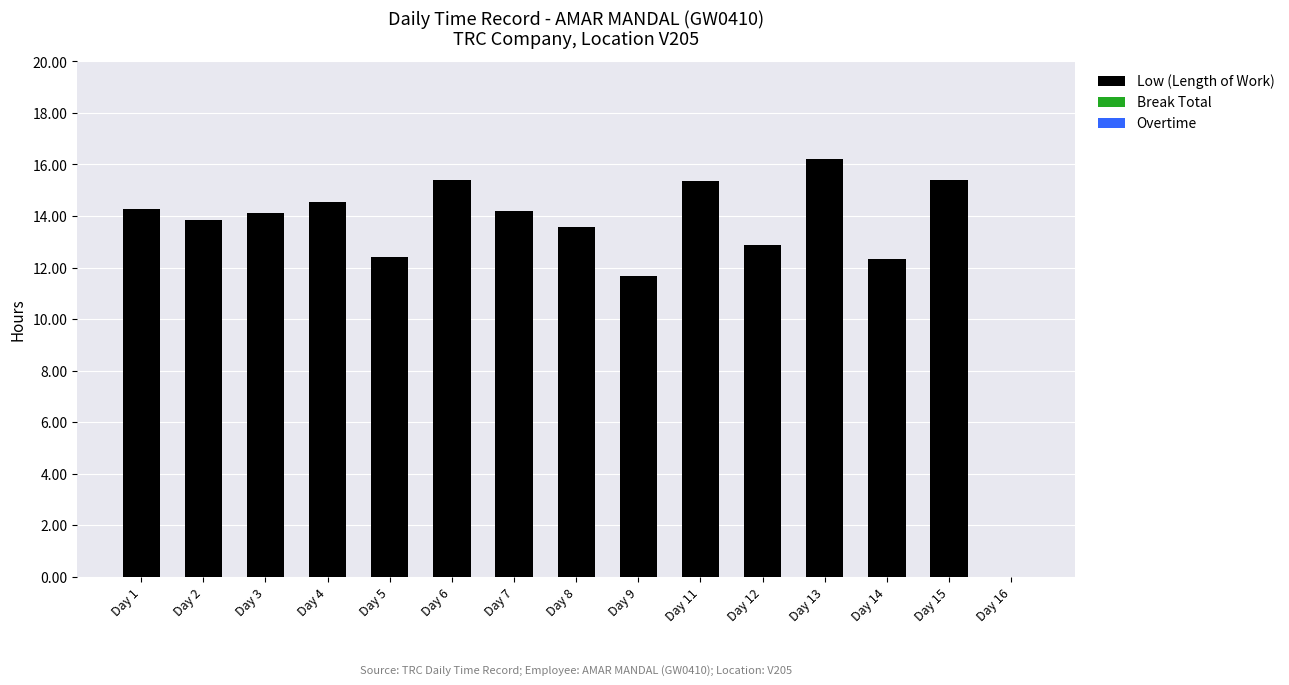

The chart shows a value of 14.3 at Day 1. True or false?

True